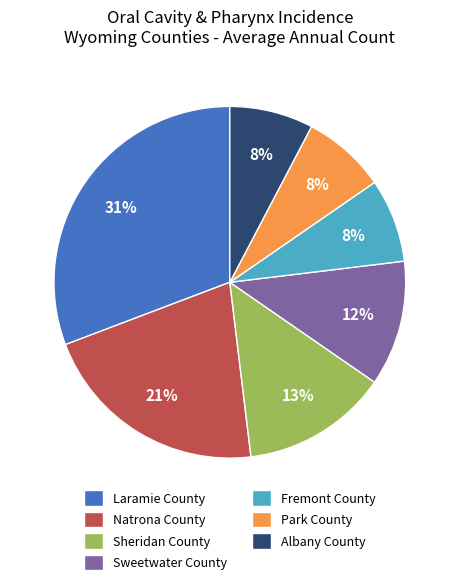

Is there a majority slice in this chart?

No